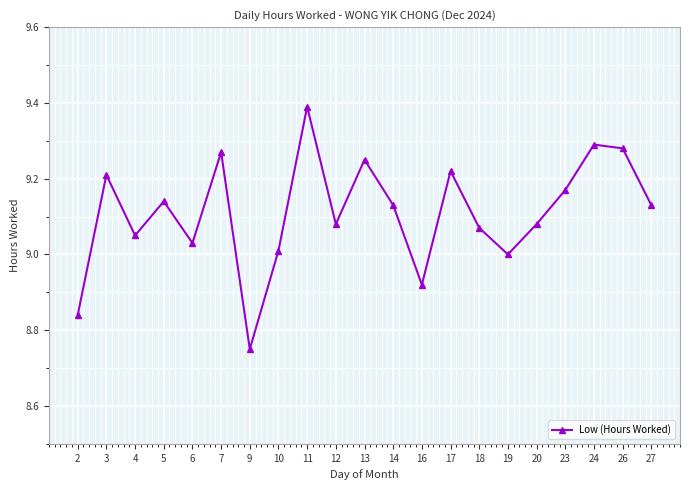

What is the maximum value shown in the chart?

9.4